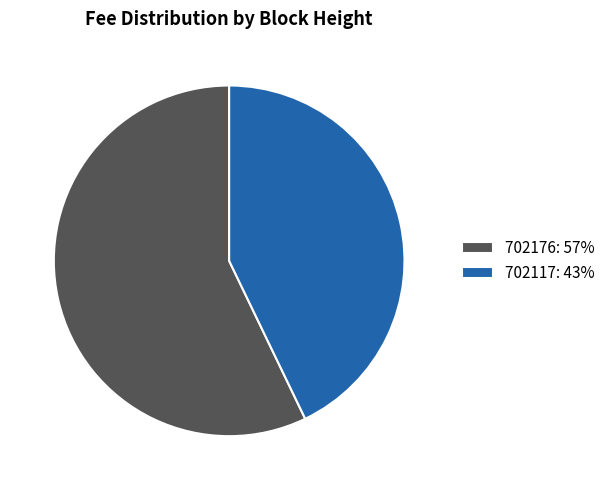

Between 702117 and 702176, which is larger?

702176